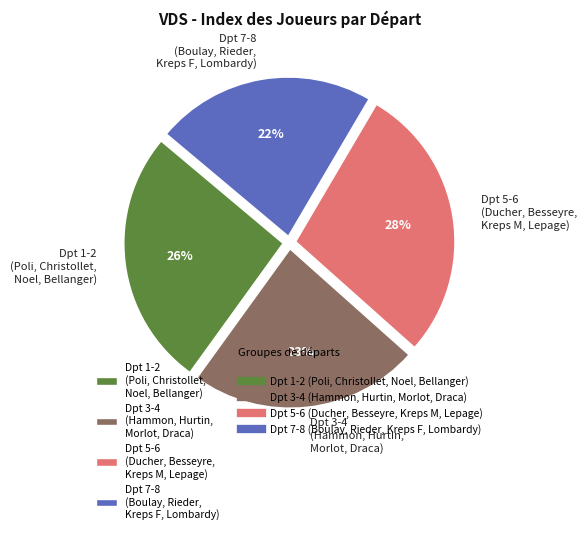

True or false: Dpt 5-6 (Ducher, Besseyre, Kreps M, Lepage) accounts for 28% of the total.

True